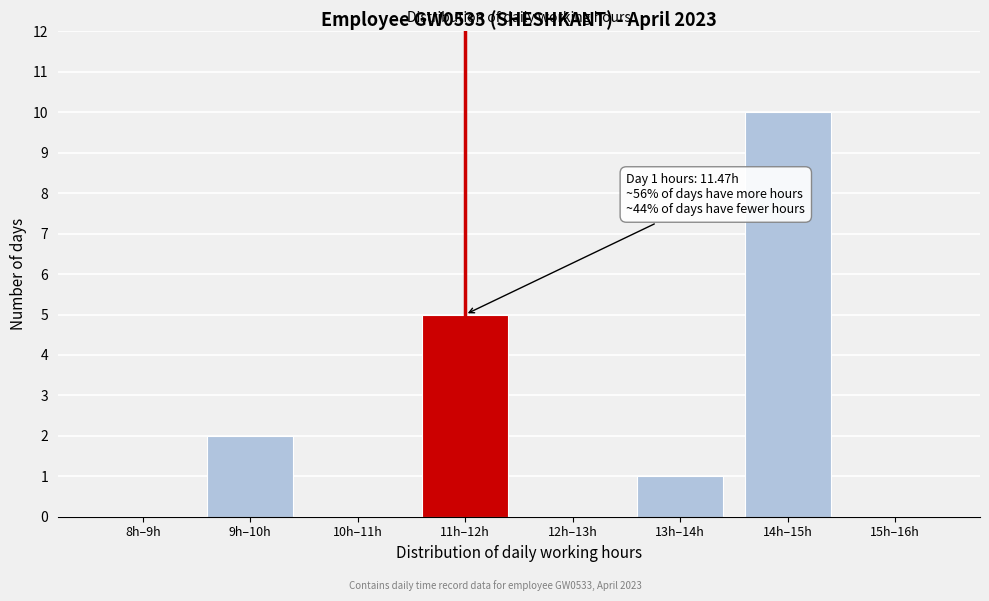

Reading left to right, extract all data points from this chart.

8h–9h=0	9h–10h=2	10h–11h=0	11h–12h=5	12h–13h=0	13h–14h=1	14h–15h=10	15h–16h=0